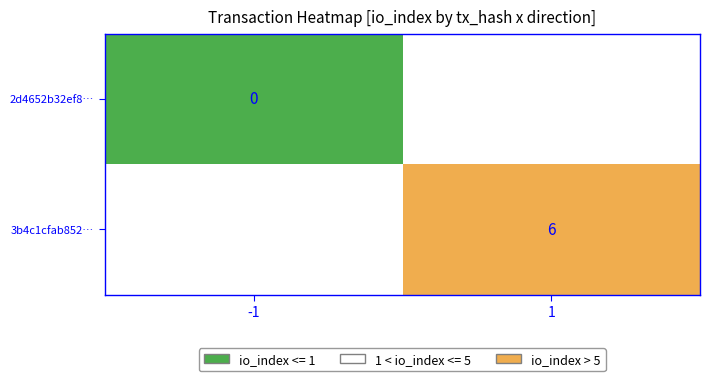

Which category has the highest value across all series?

1